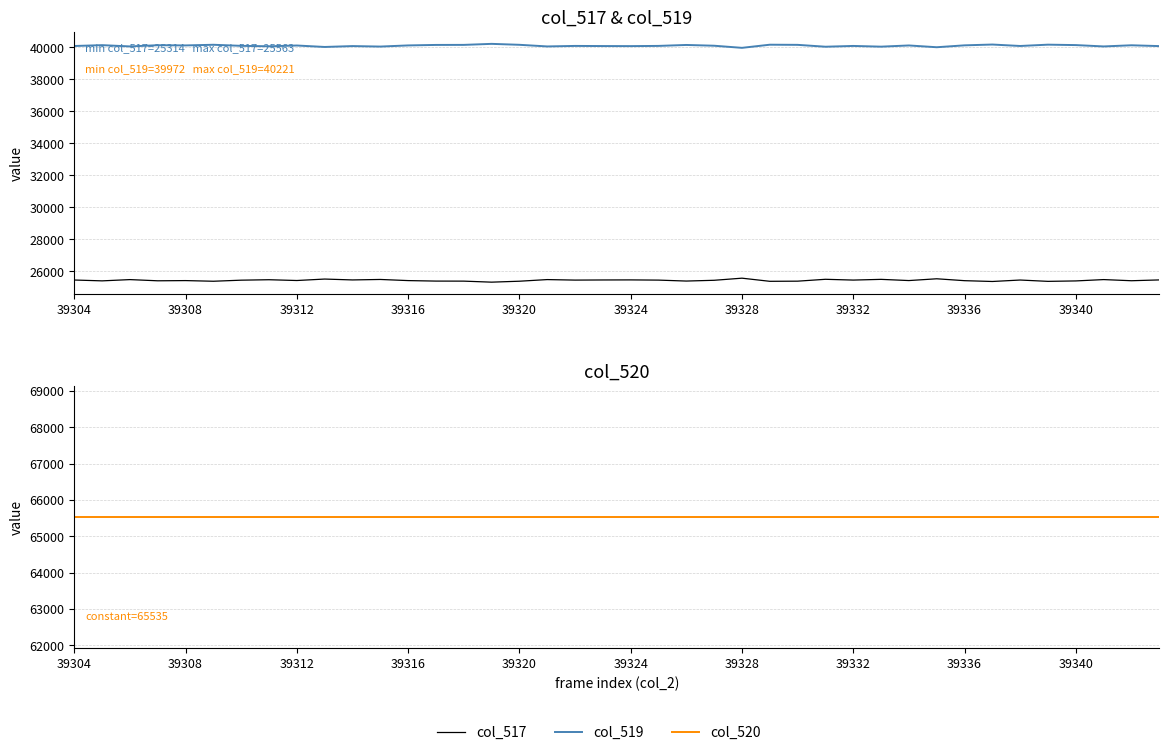

Where does the col_519 series first go above 40104?

39308